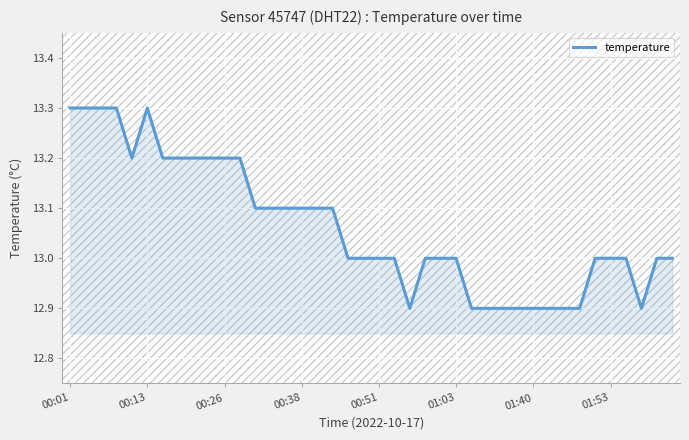

What is the minimum value shown in the chart?

12.9